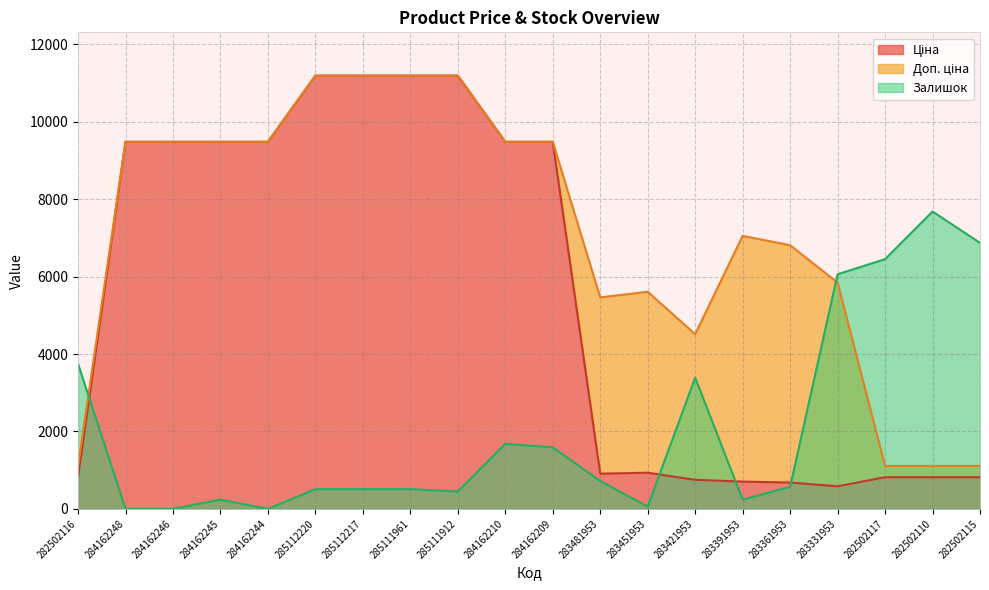

True or false: Доп. ціна and Ціна cross at least once.

False